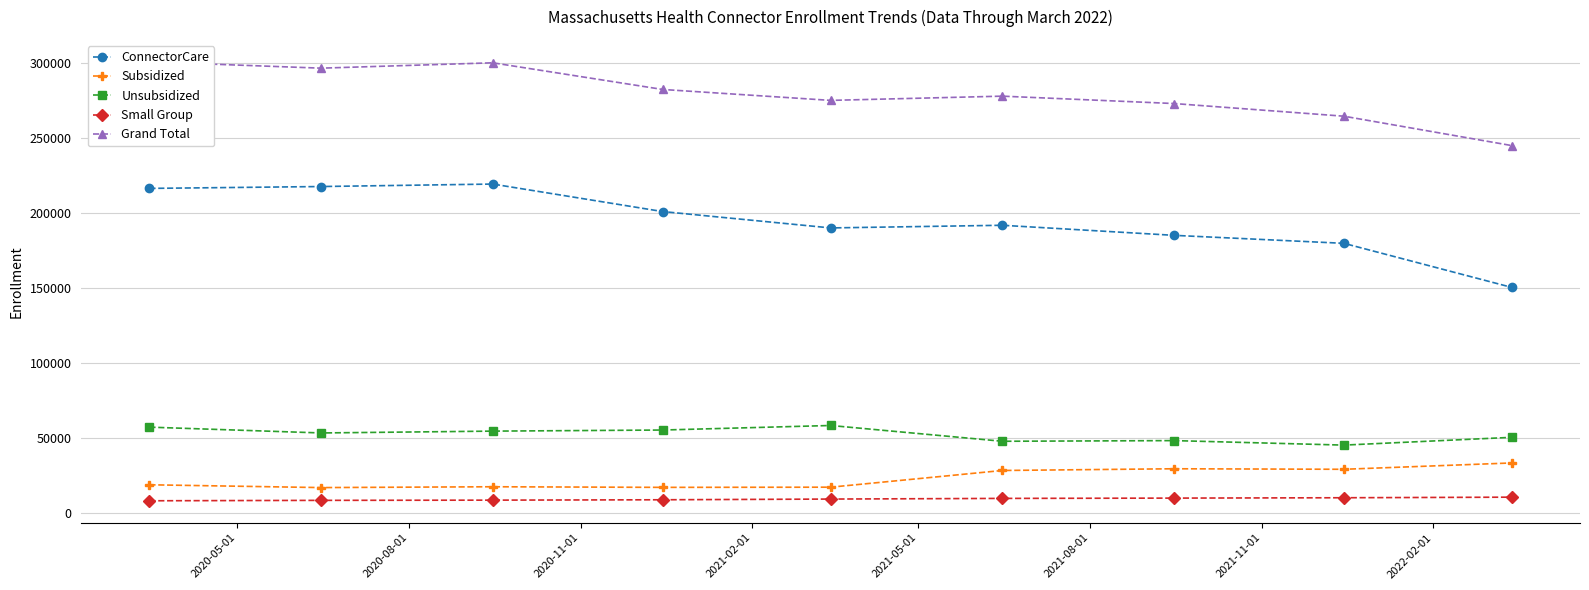

True or false: Unsubsidized and ConnectorCare intersect in this chart.

False